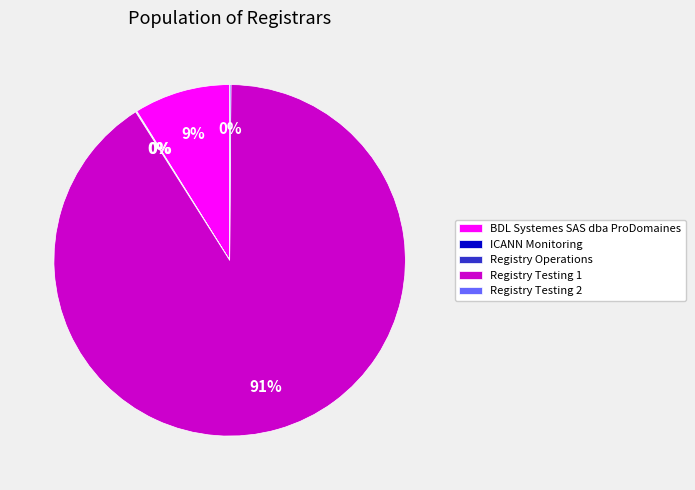

What percentage is the Registry Testing 1 slice, to the nearest percent?

91%